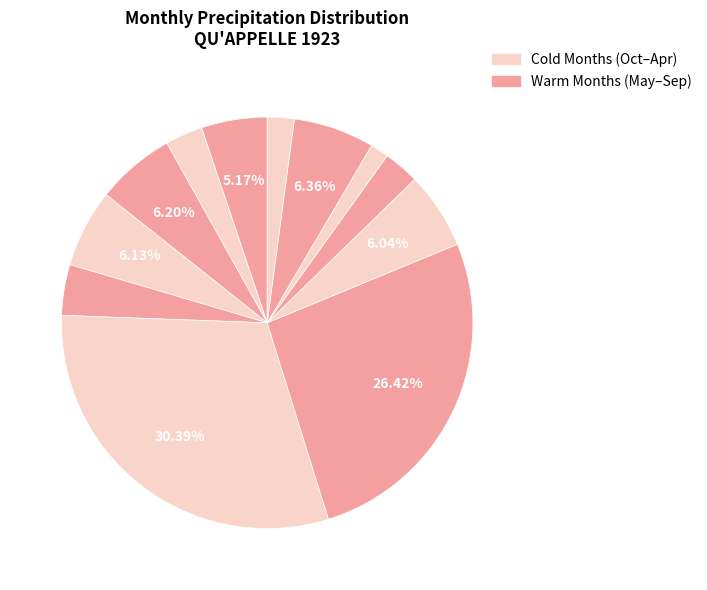

Count the number of slices in the pie.

12